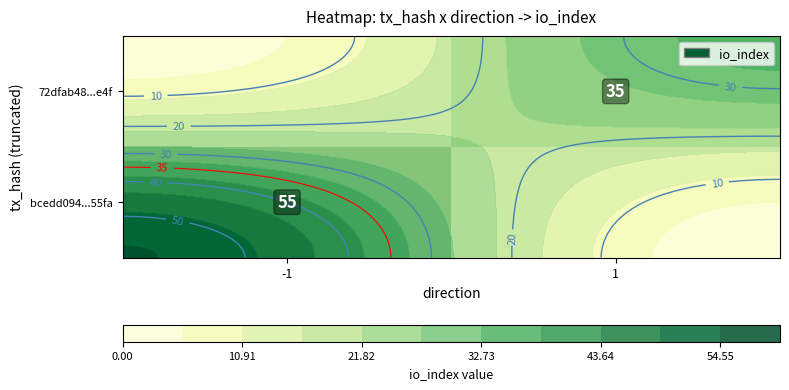

Which label corresponds to the largest value in the chart?

-1